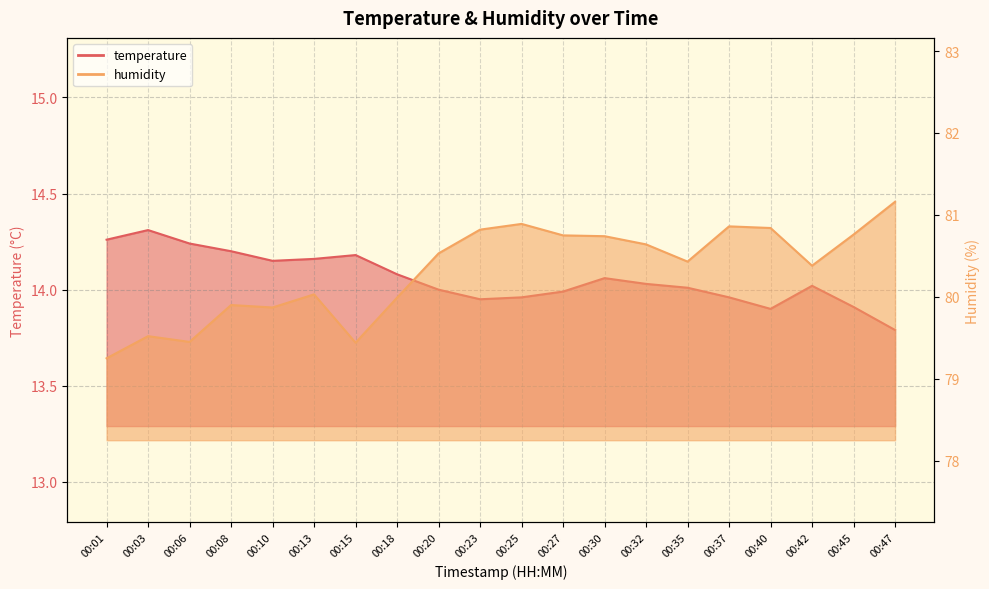

At how many categories does at least one series exceed 52?

20